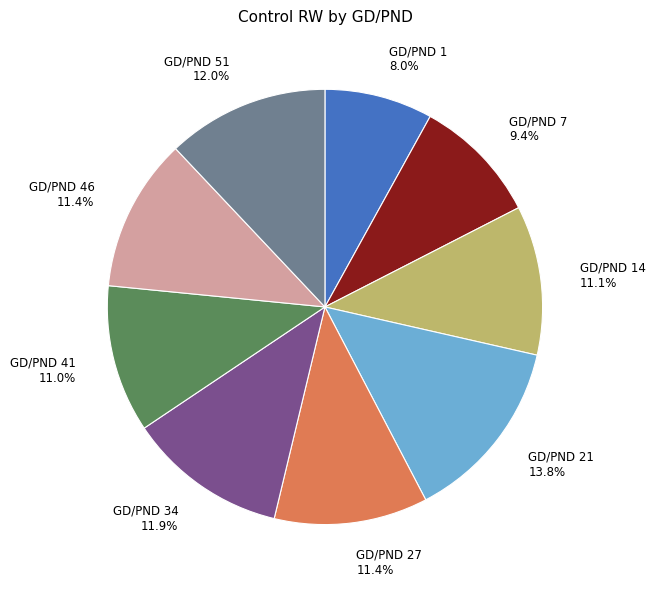

Combined, what portion of the pie is GD/PND 27 and GD/PND 41?

22.4%